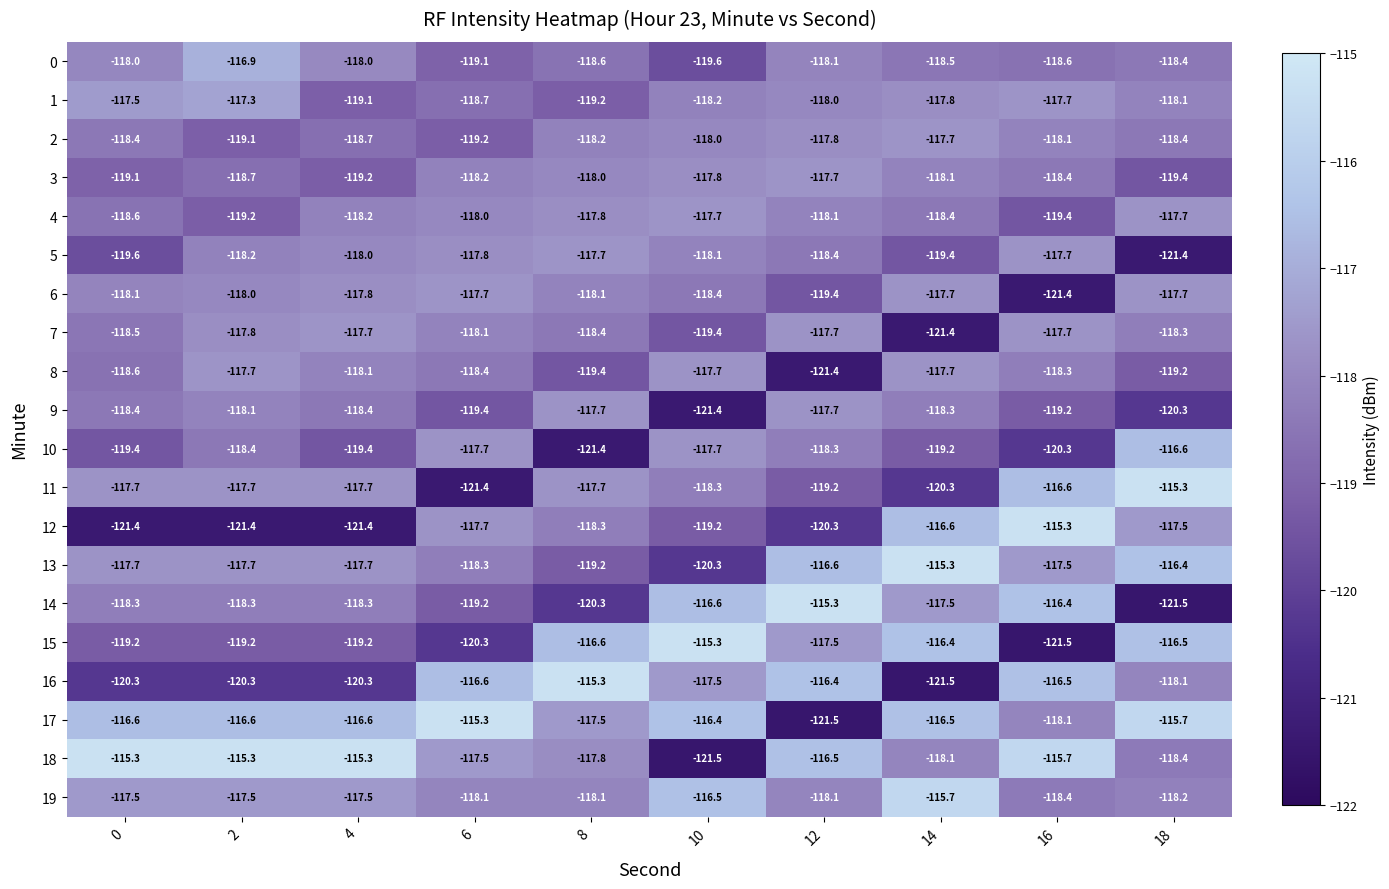

What is the spread (max minus min) of values at 6?

6.1